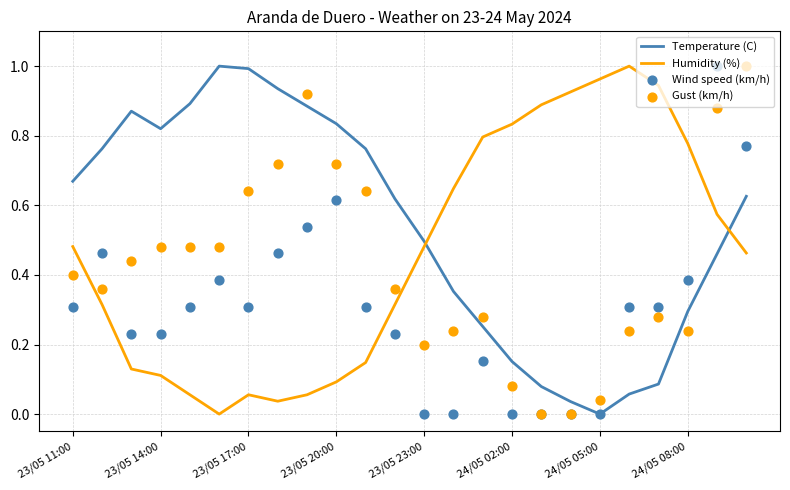

What are all the series names shown in the legend?

Temperature (C), Humidity (%), Wind speed (km/h), Gust (km/h)